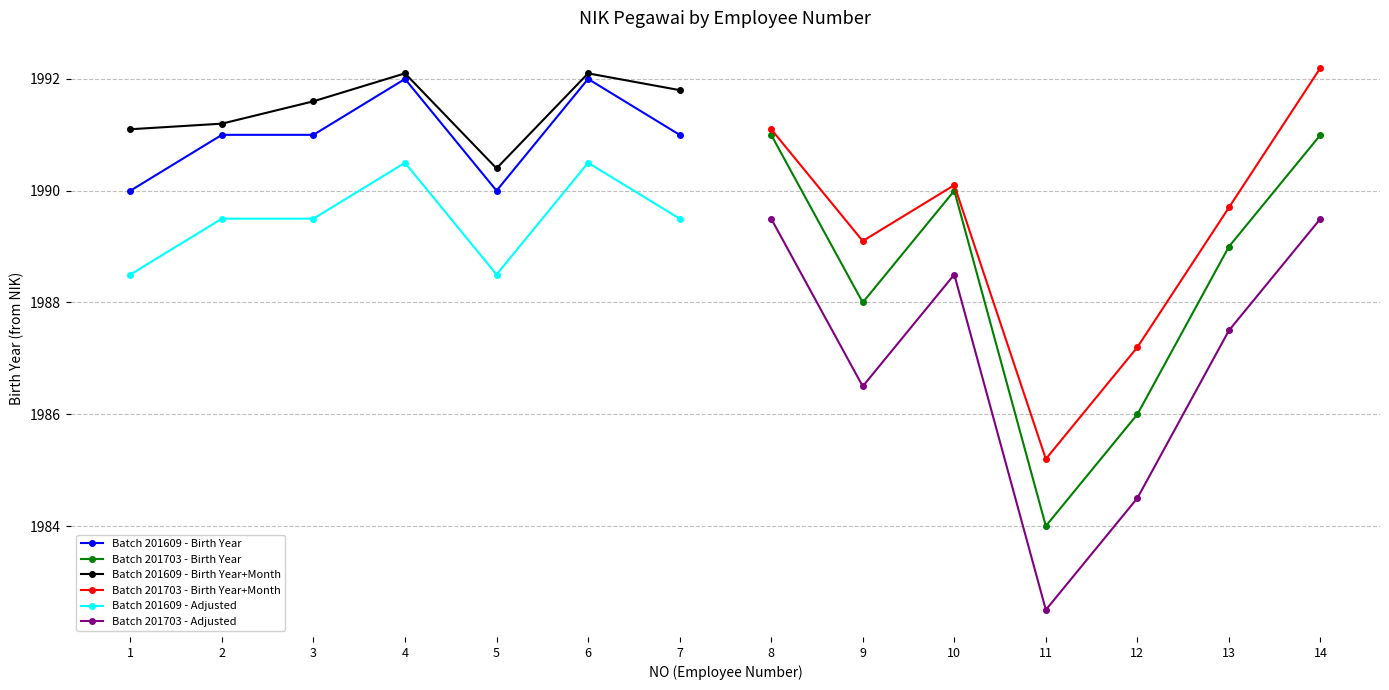

True or false: Batch 201609 - Birth Year and Batch 201609 - Adjusted intersect in this chart.

False